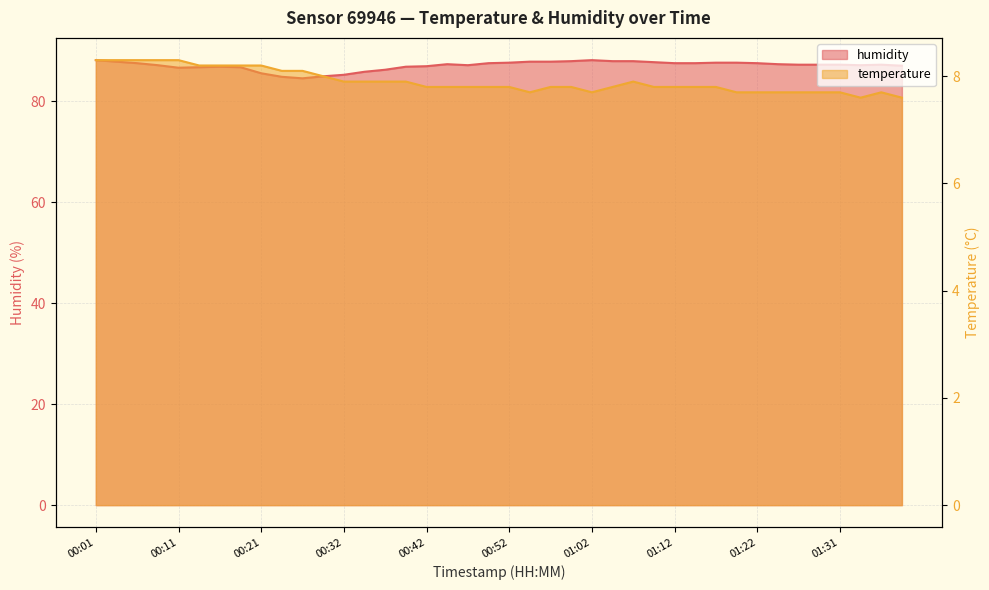

What is the smallest value displayed?

7.6